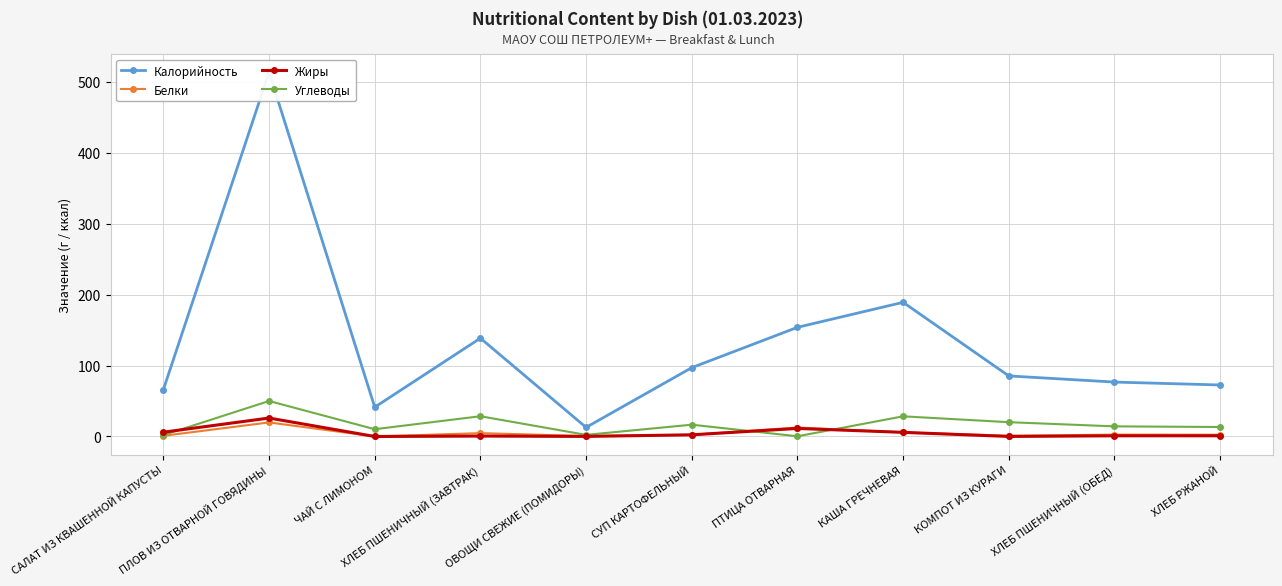

What is the sum of all Белки values?

53.2